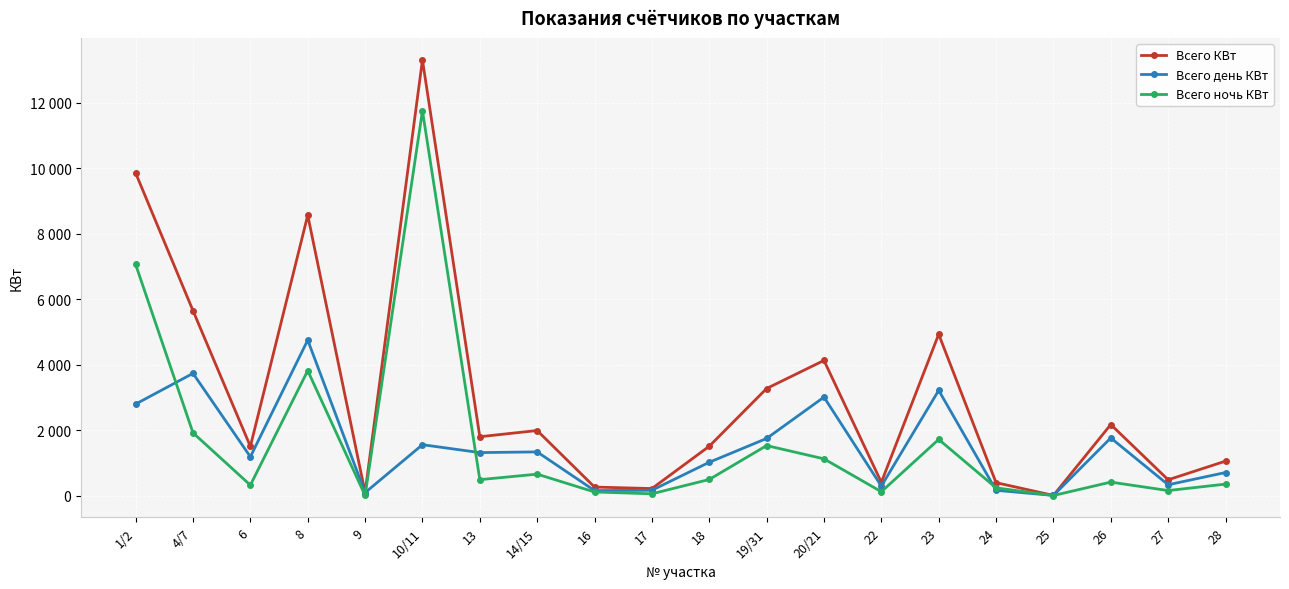

Is this an area chart (filled region under the line)?

No